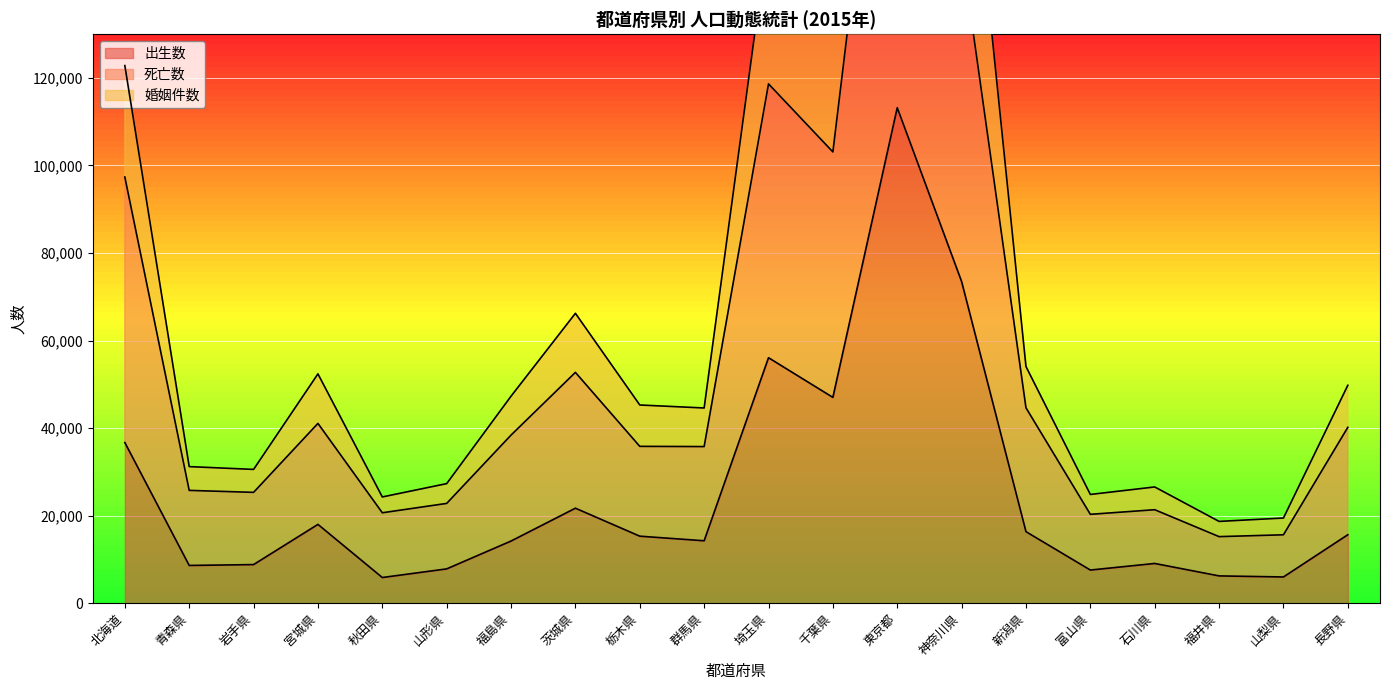

Count the number of data series in this chart.

3